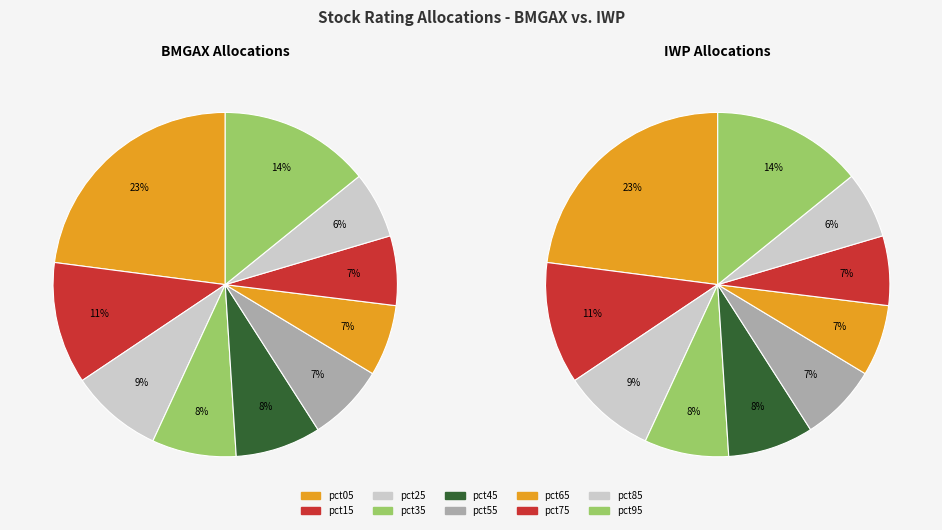

How many segments does this pie chart have?

10